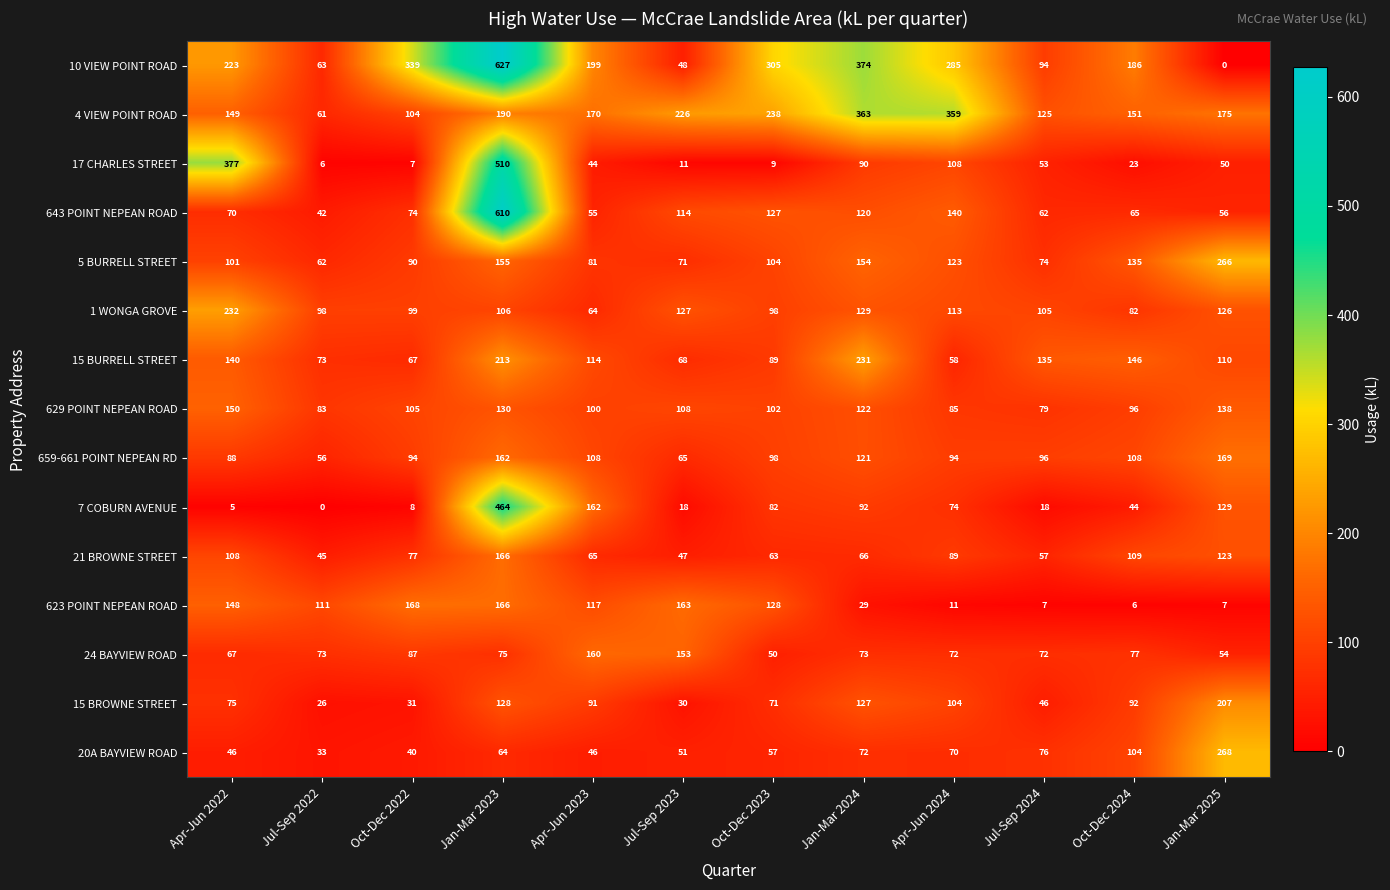

Rank the series by their maximum value, from highest to lowest.

10 VIEW POINT ROAD, 643 POINT NEPEAN ROAD, 17 CHARLES STREET, 7 COBURN AVENUE, 4 VIEW POINT ROAD, 20A BAYVIEW ROAD, 5 BURRELL STREET, 1 WONGA GROVE, 15 BURRELL STREET, 15 BROWNE STREET, 659-661 POINT NEPEAN RD, 623 POINT NEPEAN ROAD, 21 BROWNE STREET, 24 BAYVIEW ROAD, 629 POINT NEPEAN ROAD